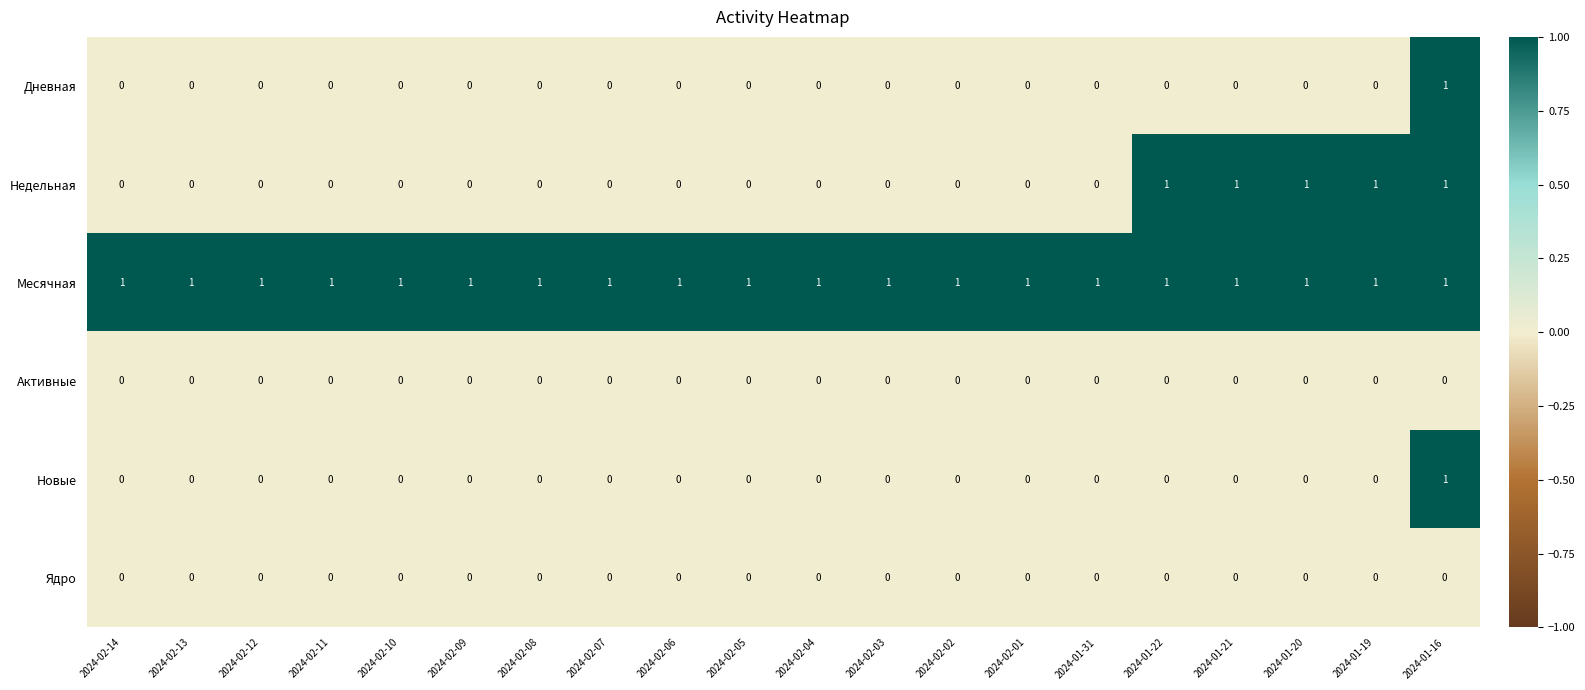

What is the total value across all series at 2024-01-16?

4